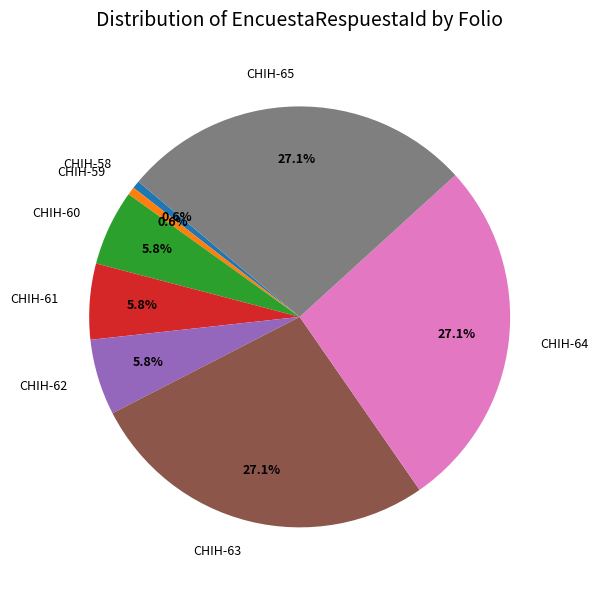

Is CHIH-61 the majority of the pie?

No